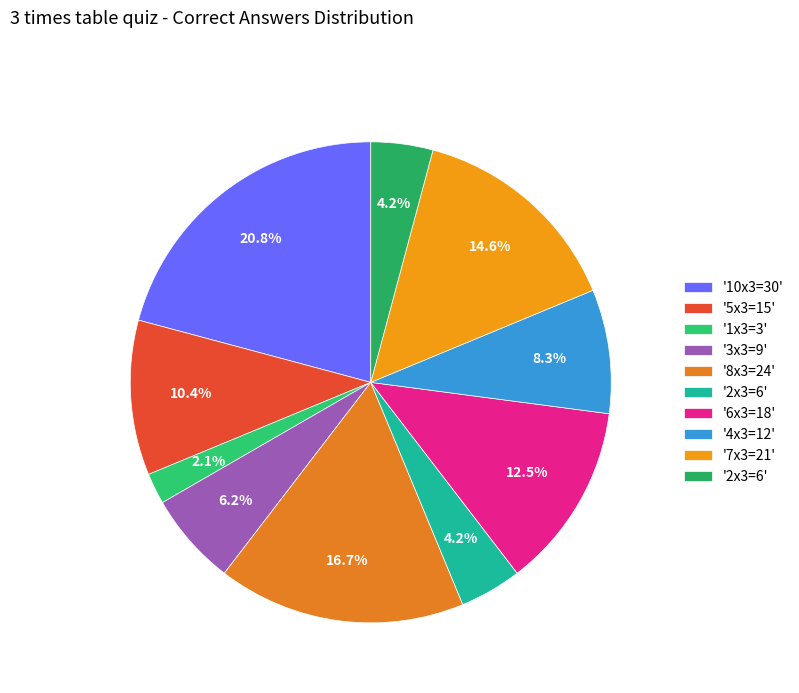

Rank the categories by value from highest to lowest.

10x3=30, 8x3=24, 7x3=21, 6x3=18, 5x3=15, 4x3=12, 3x3=9, 2x3=6, 2x3=6, 1x3=3